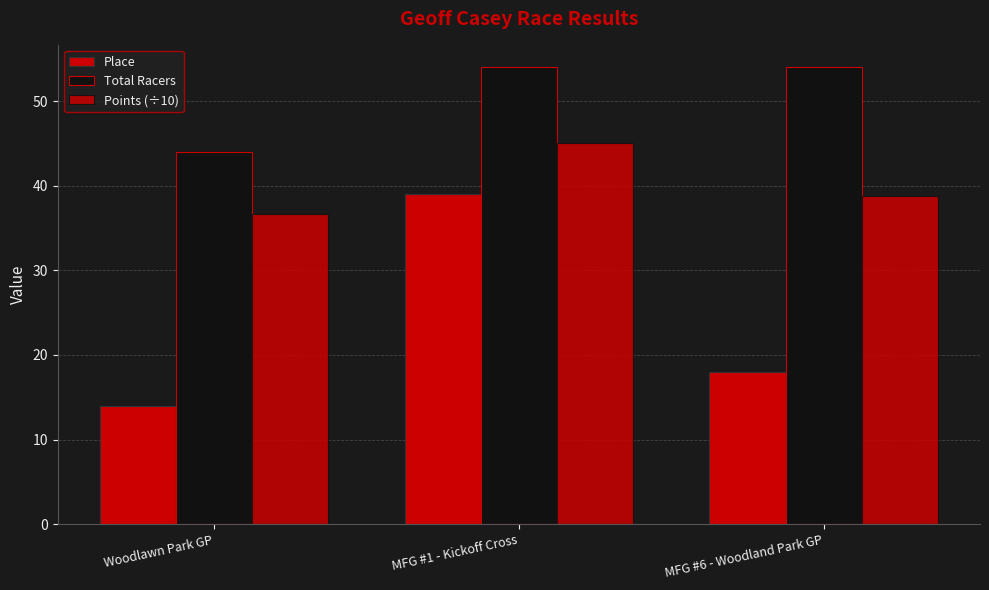

Which series has the widest spread of values?

Place